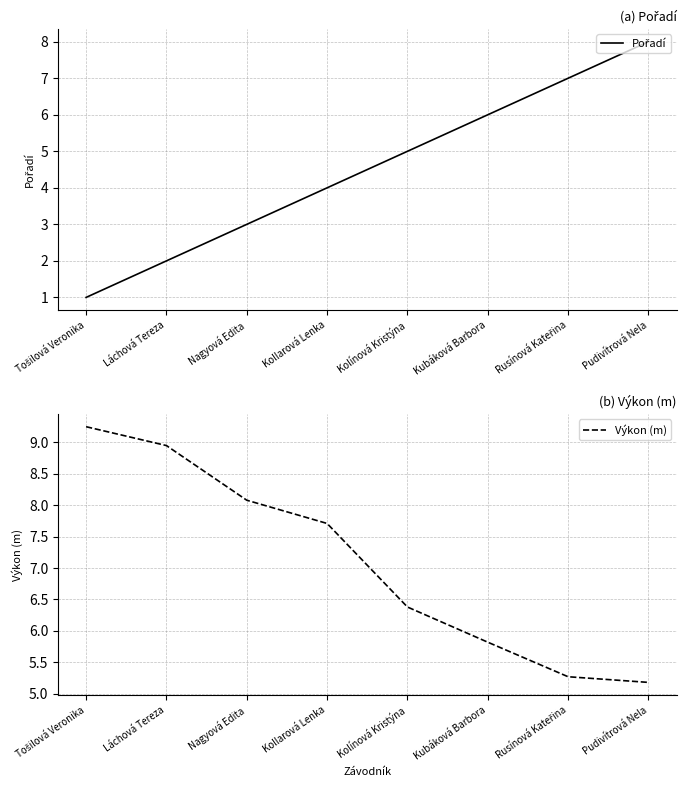

Reading left to right, list all the values displayed in this chart.

Pořadí: 1.0	2.0	3.0	4.0	5.0	6.0	7.0	8.0
Výkon (m): 9.2	8.9	8.1	7.7	6.4	5.8	5.3	5.2